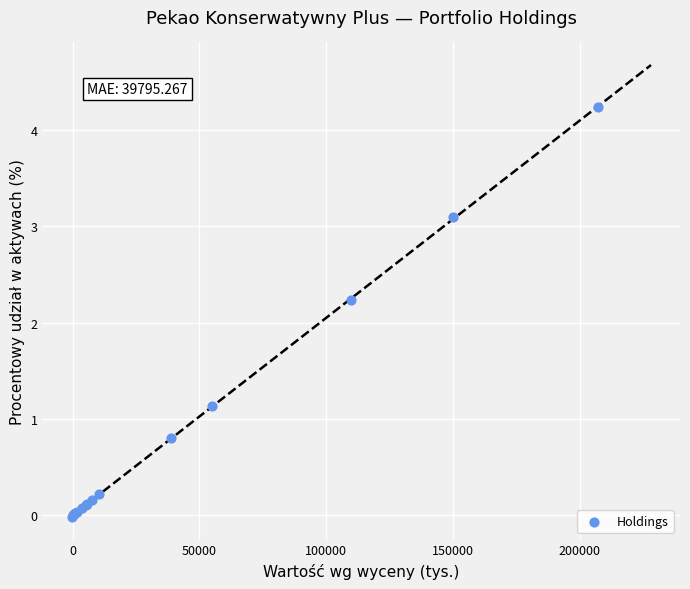

What Y value in the scatter plot is closest to 2?

2.2